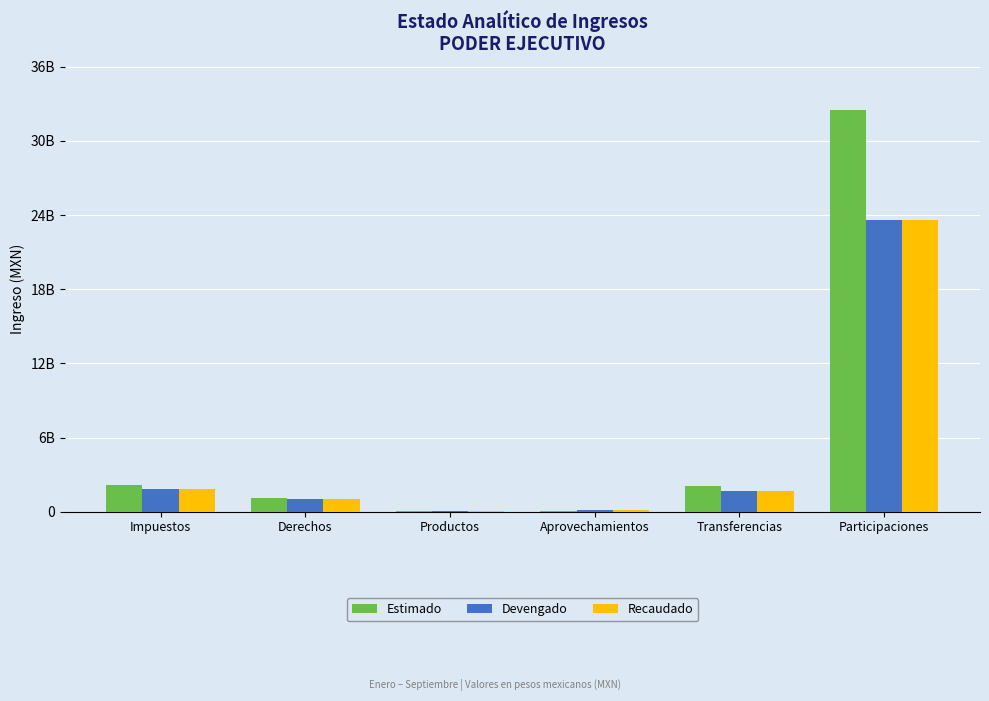

What is the difference between the maximum and minimum values in the Devengado series?

23492892892.9